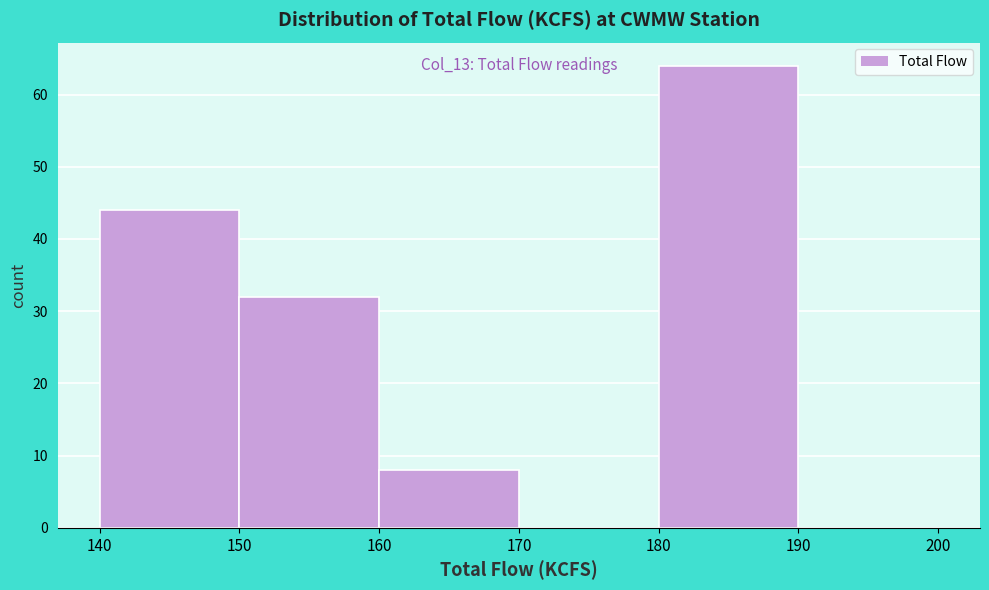

Over which range of the x-axis is the bar tallest?

180 to 190